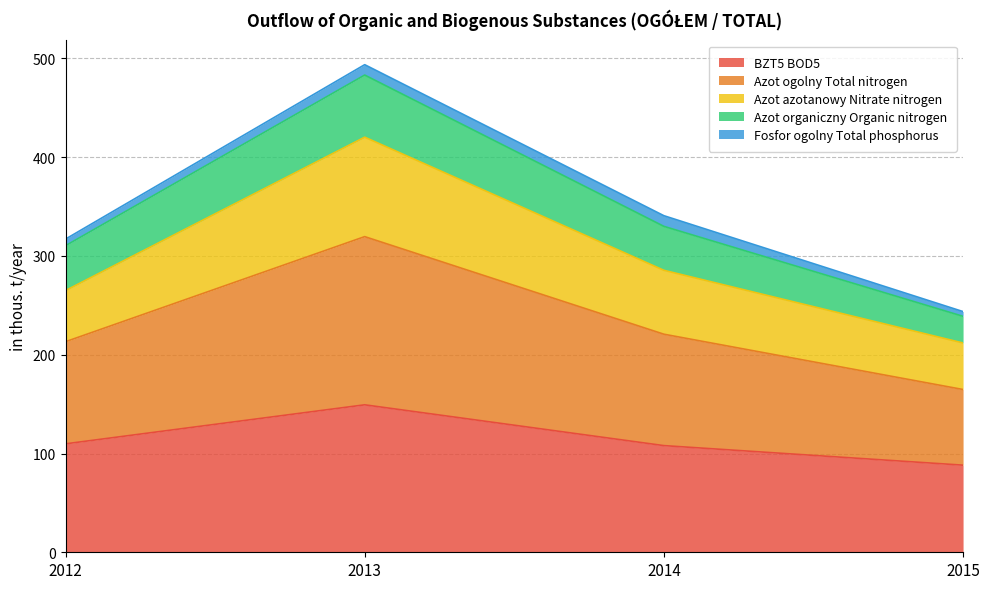

Is it true that BZT5 BOD5 equals 167.1 at 2014?

False